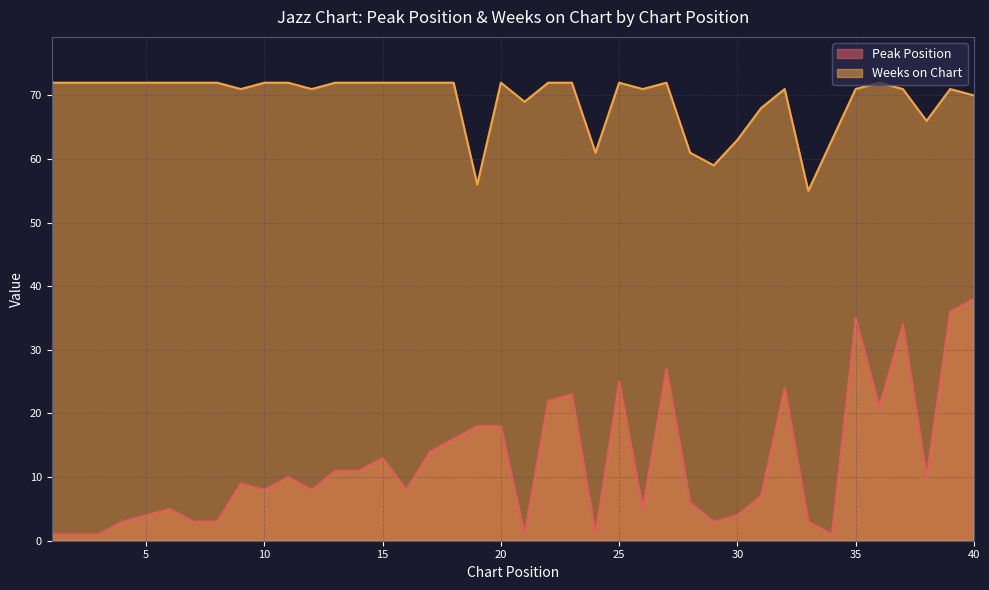

True or false: Weeks on Chart and Peak Position cross at least once.

False